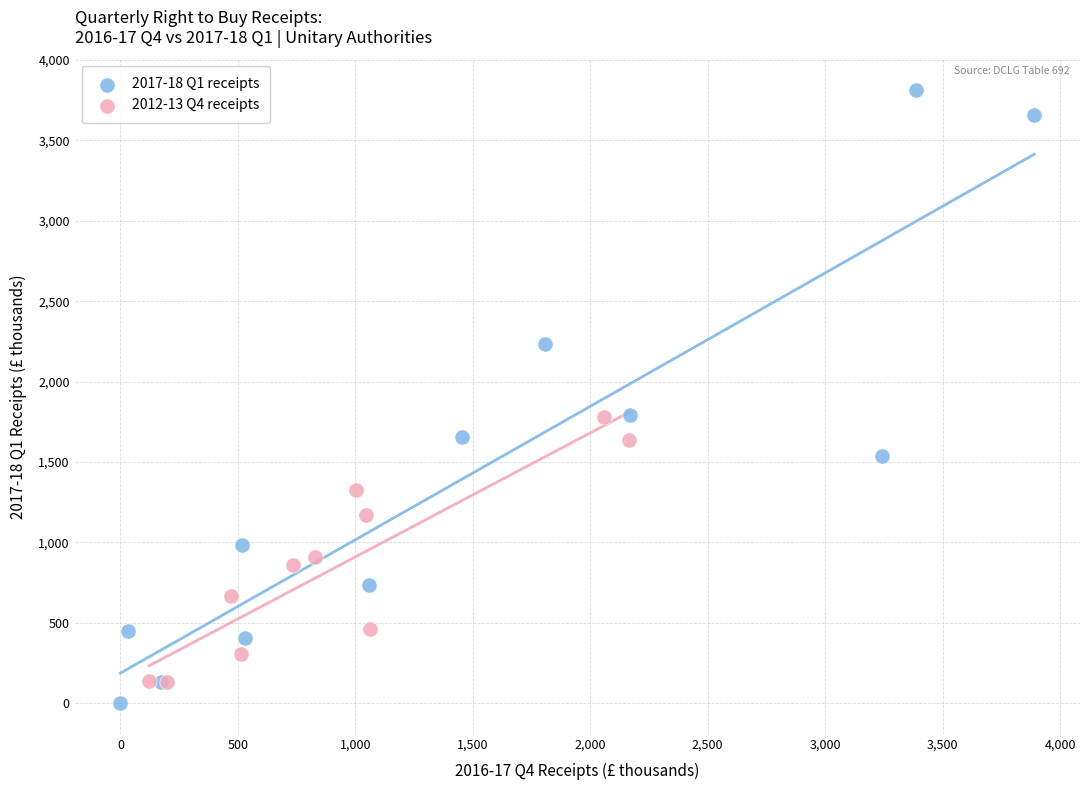

Which series has the largest Y range (max minus min)?

2017-18 Q1 receipts